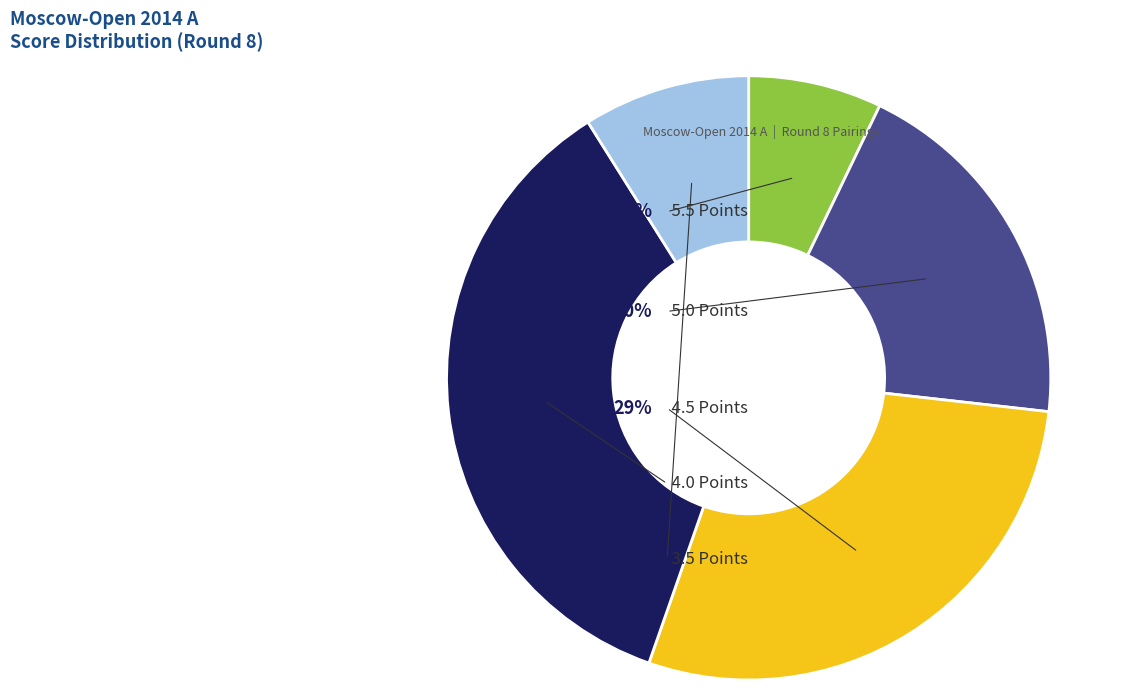

True or false: 5½ accounts for 24% of the total.

False